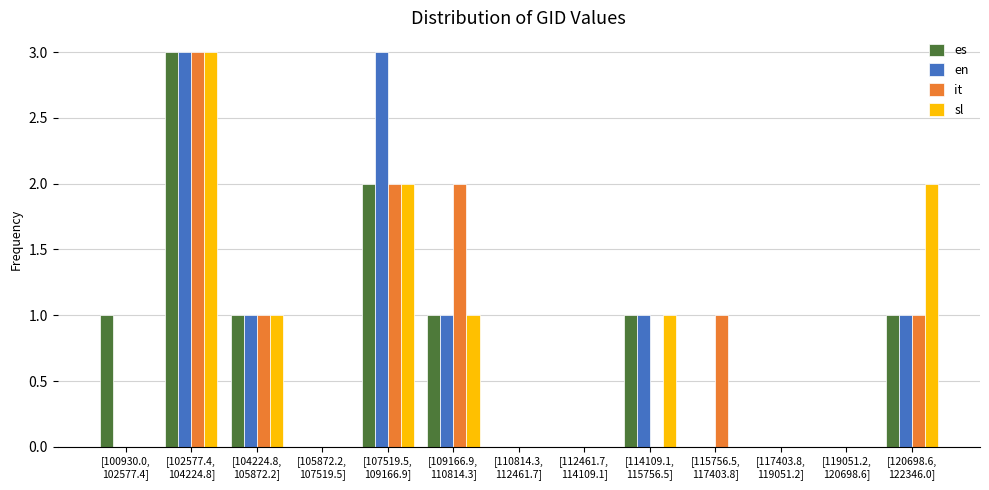

What is the greatest value displayed?

3